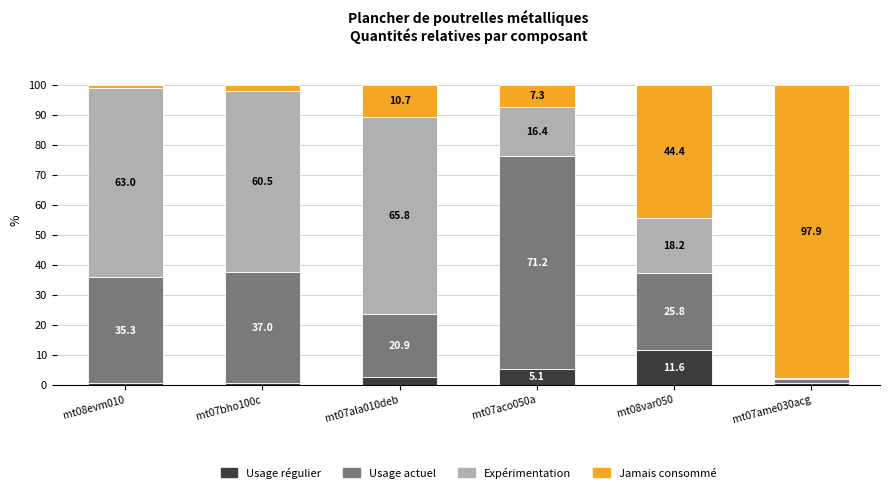

Are the bars grouped side by side (vs. stacked)?

No